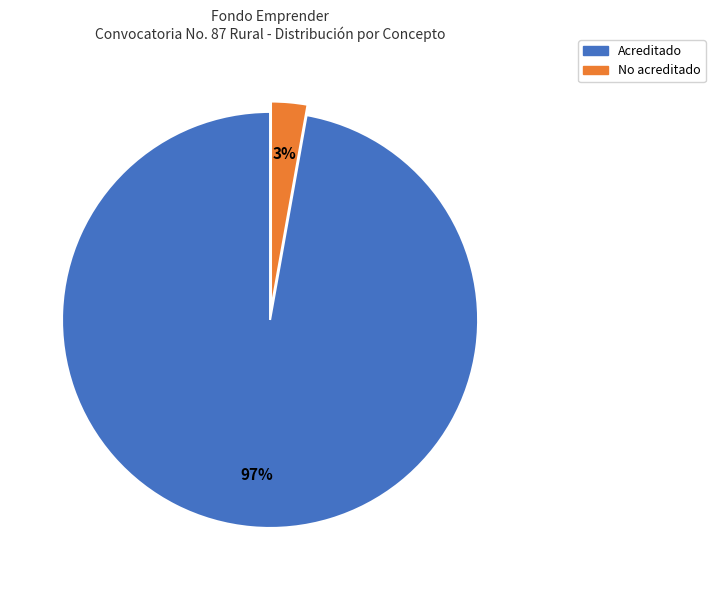

To the nearest percent, what is the average slice percentage?

50%